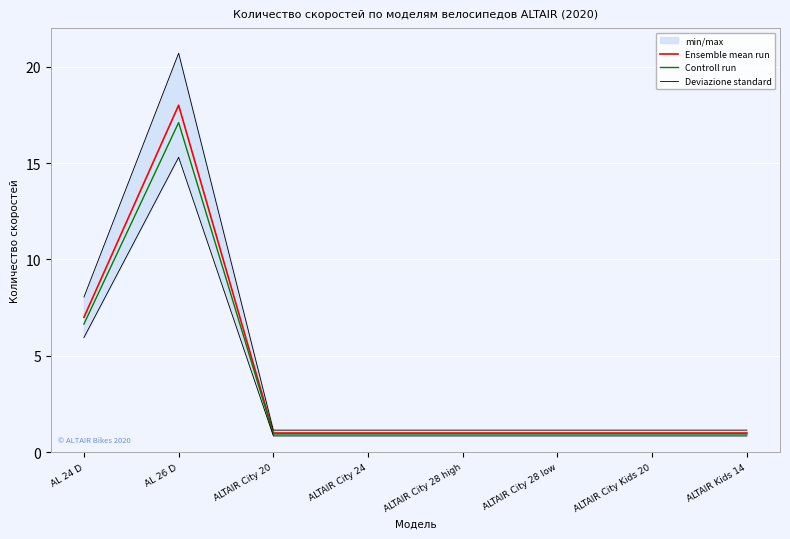

How many series are shown in this chart?

3